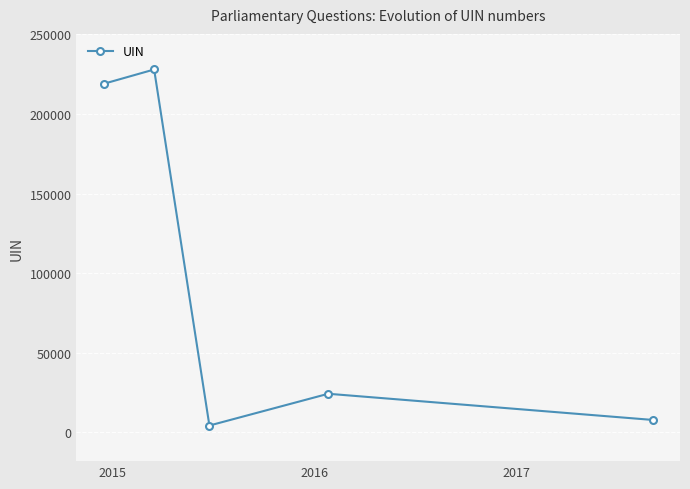

What is the greatest value displayed?

227877